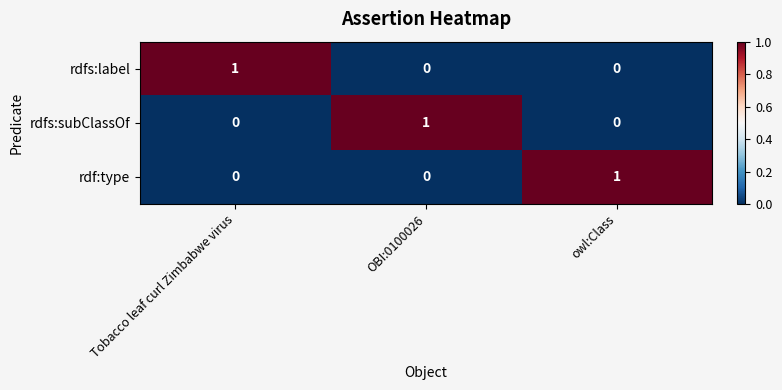

Count the number of categories in the chart.

3